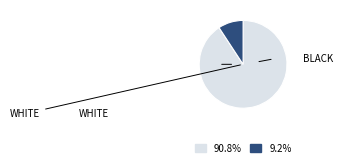

Does any single category account for the majority?

Yes